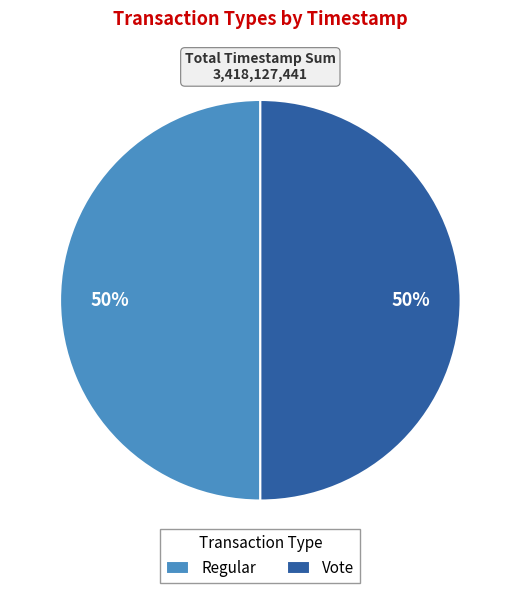

Is it true that Vote is 50% of the pie?

True